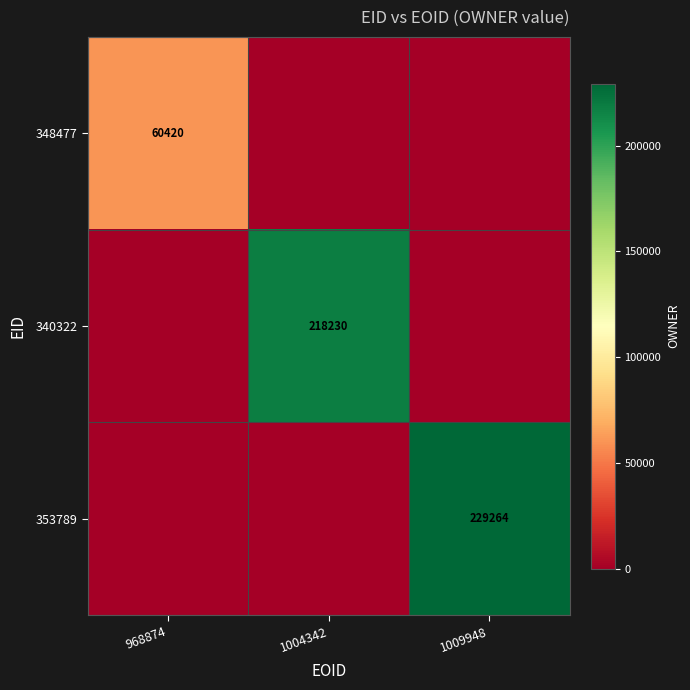

The 340322 series shows 88558 at 1004342. True or false?

False